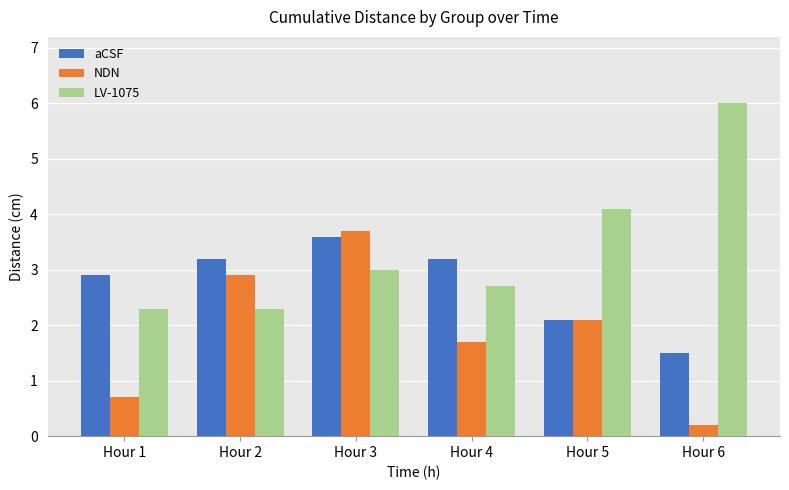

What is the difference between the maximum and minimum values in the LV-1075 series?

3.7